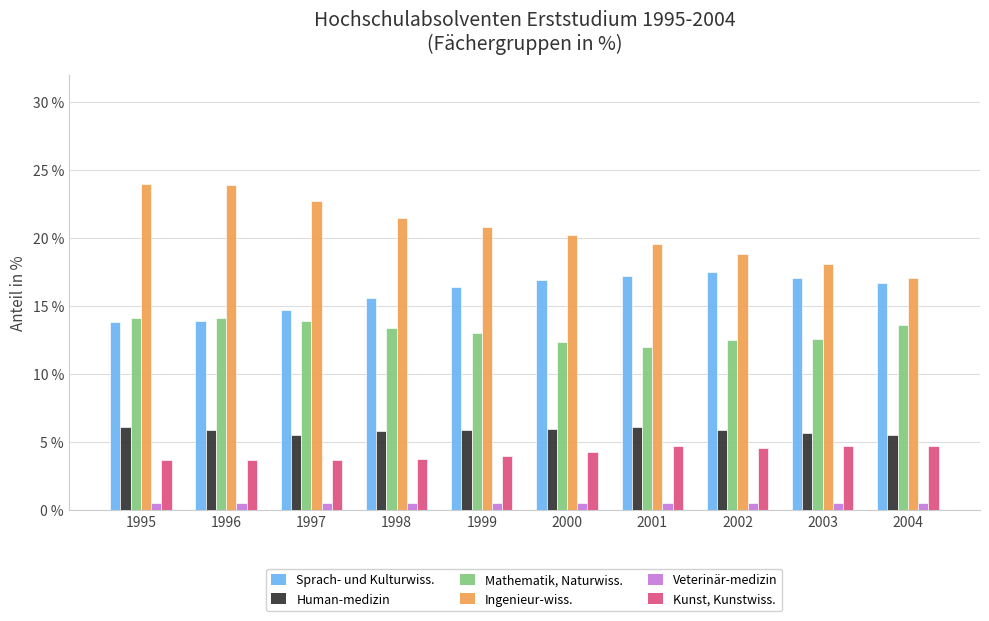

What is the total value across all series at 2001?

60.1